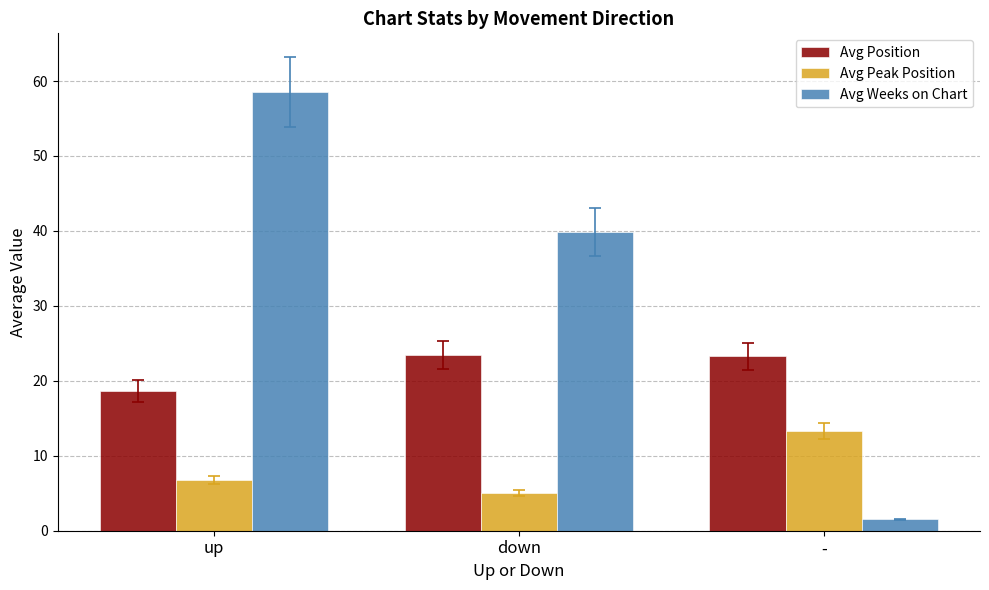

Where does the Avg Peak Position series first go above 6?

up